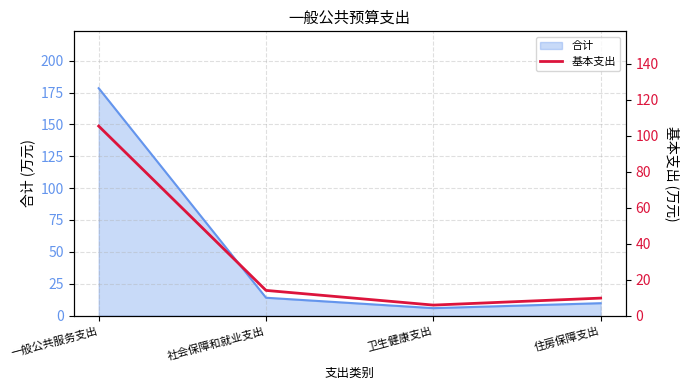

Read the value at 住房保障支出.

9.7